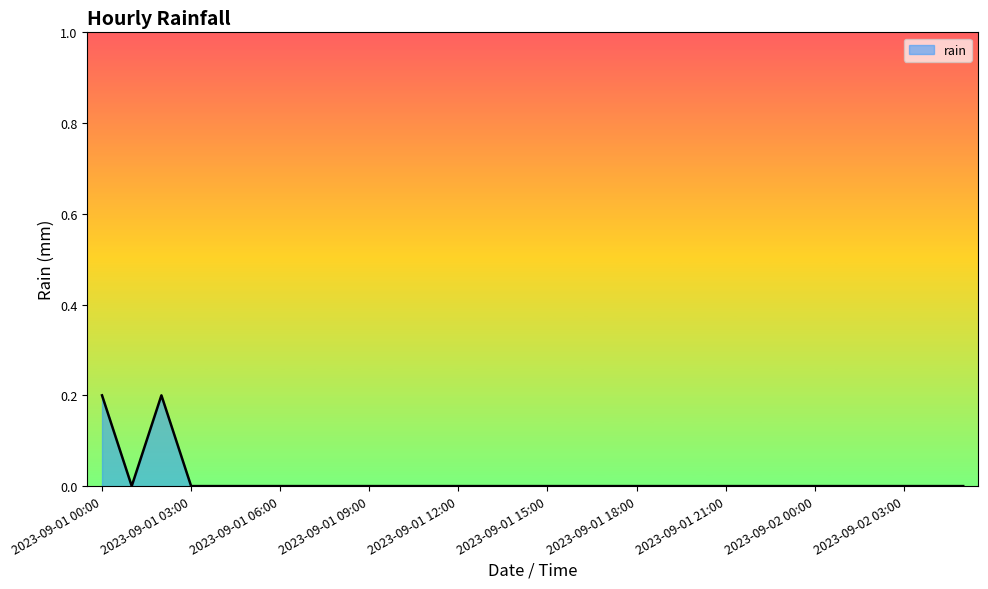

How many values are between 0 and 1?

30